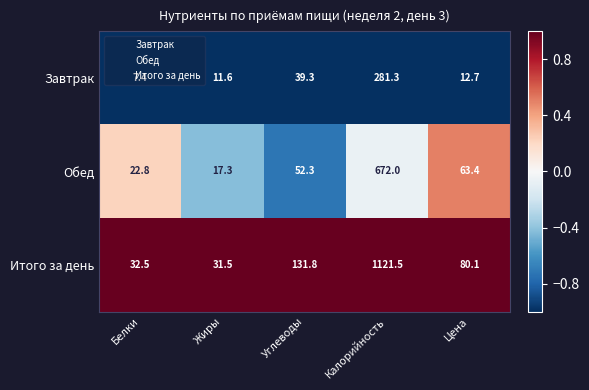

Which category has the lowest value across all series?

Белки